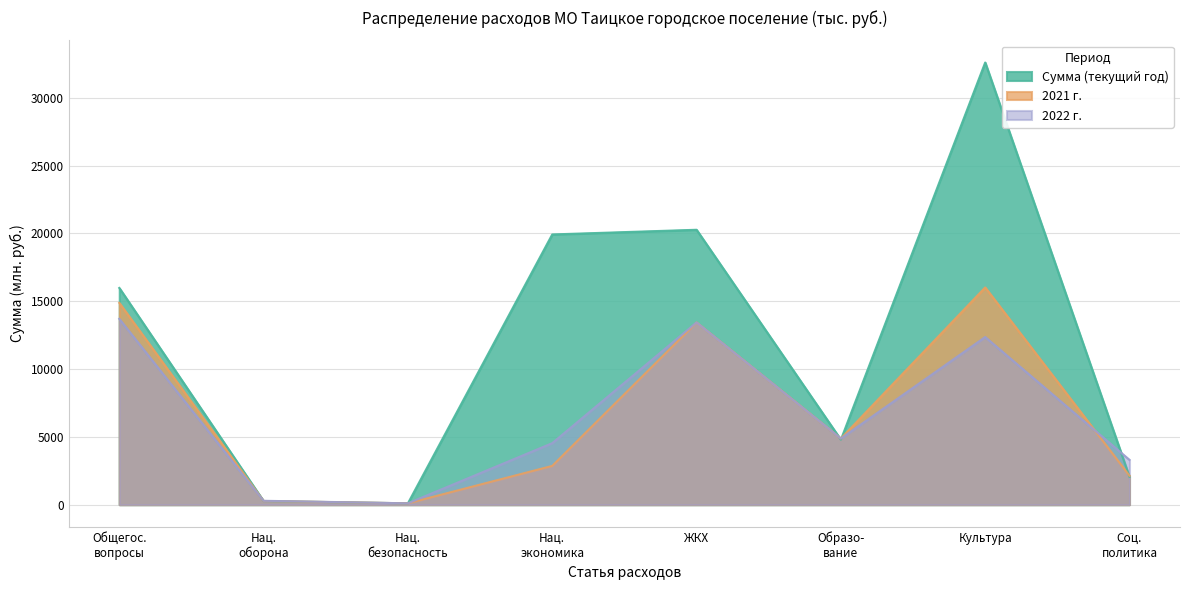

Where is 2022 г. nearest to the value 6900?

Образо-
вание